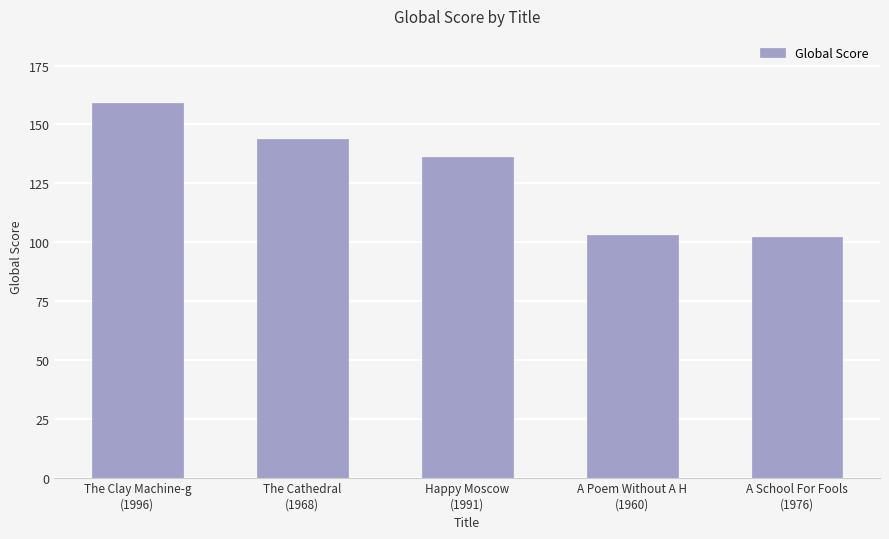

What is the difference between the maximum and minimum values?

57